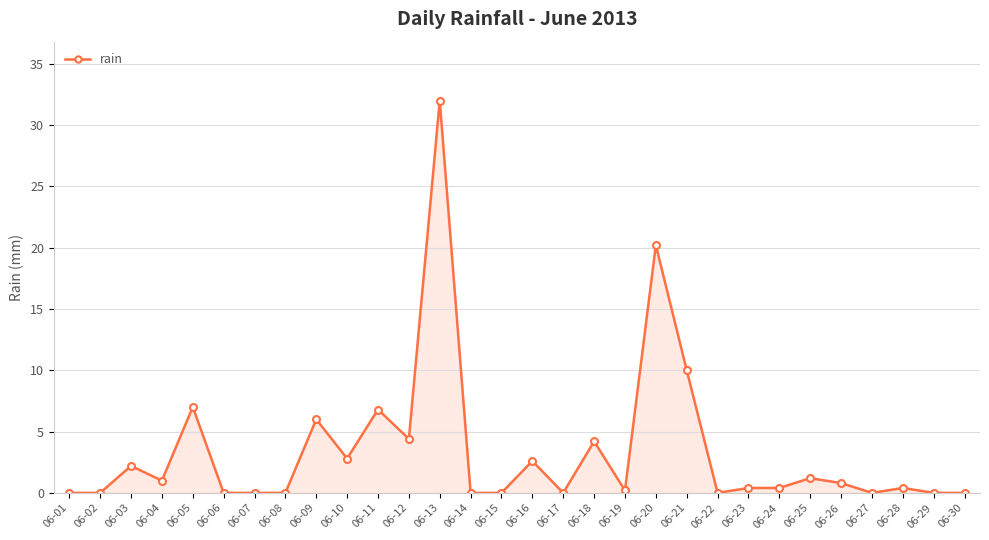

Which has a higher value, 06-14 or 06-13?

06-13